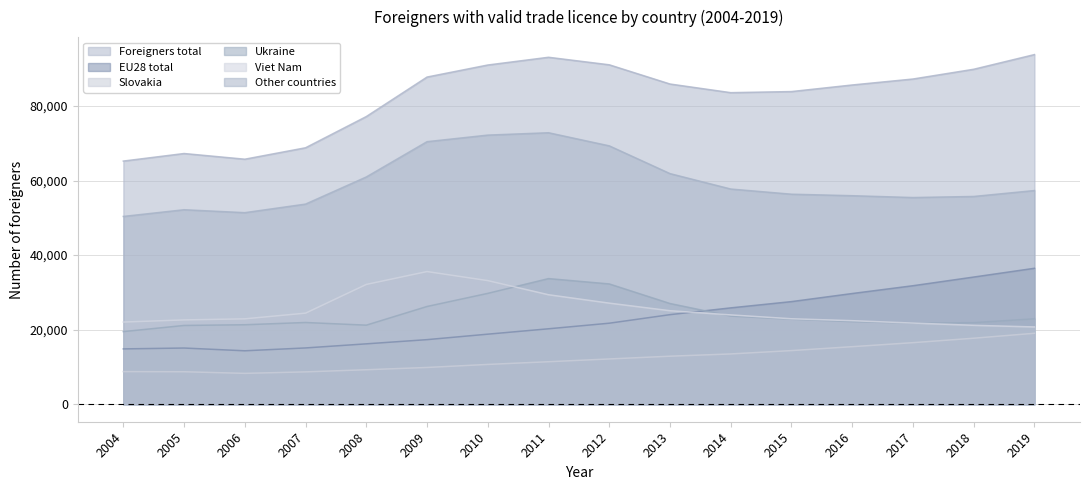

True or false: Foreigners total and Slovakia cross at least once.

False